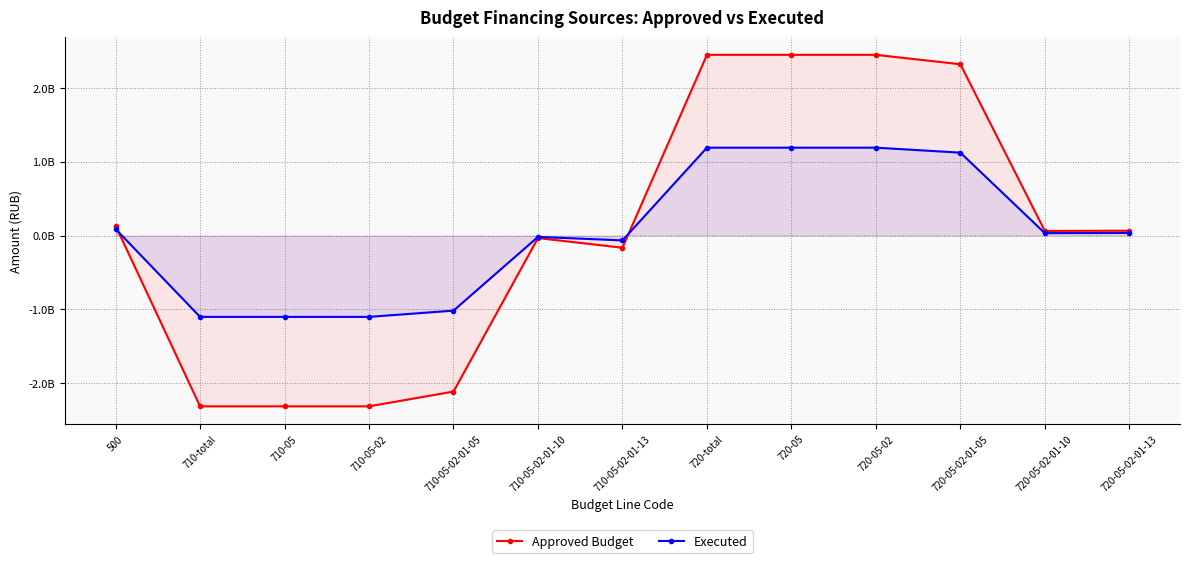

At which category is the sum across all series the highest?

720-total